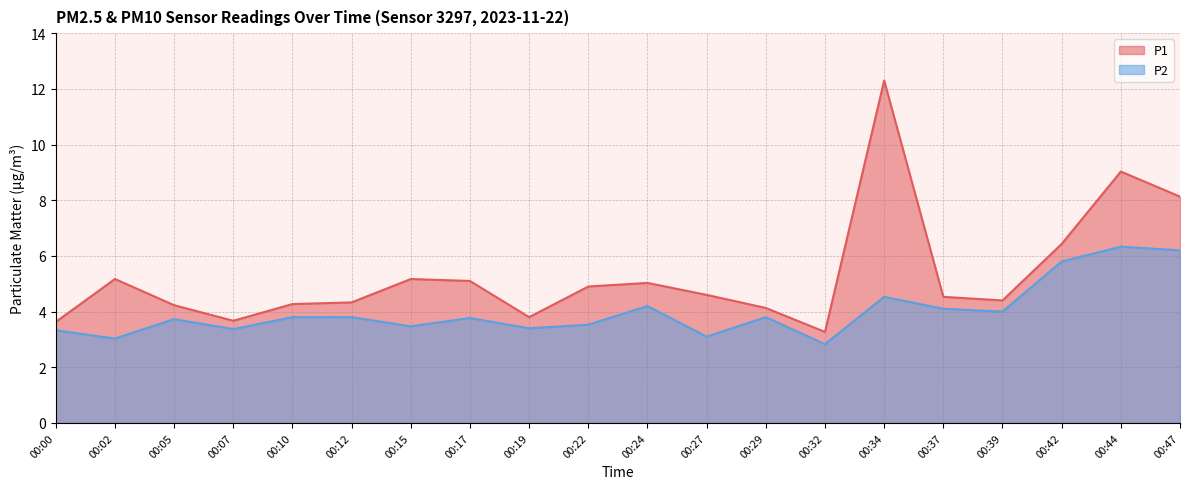

Where is the first local maximum for P1?

00:02